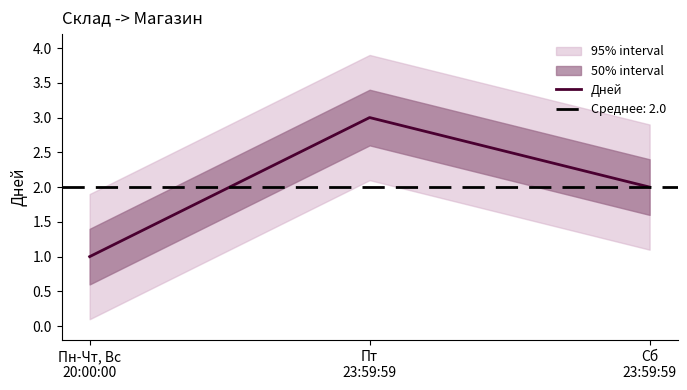

How many values exceed 2?

1